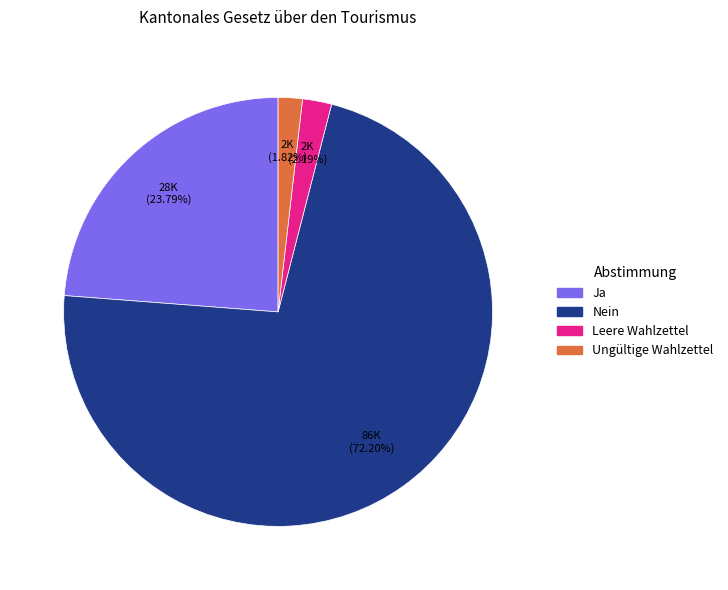

What is the largest slice in the pie chart?

Nein